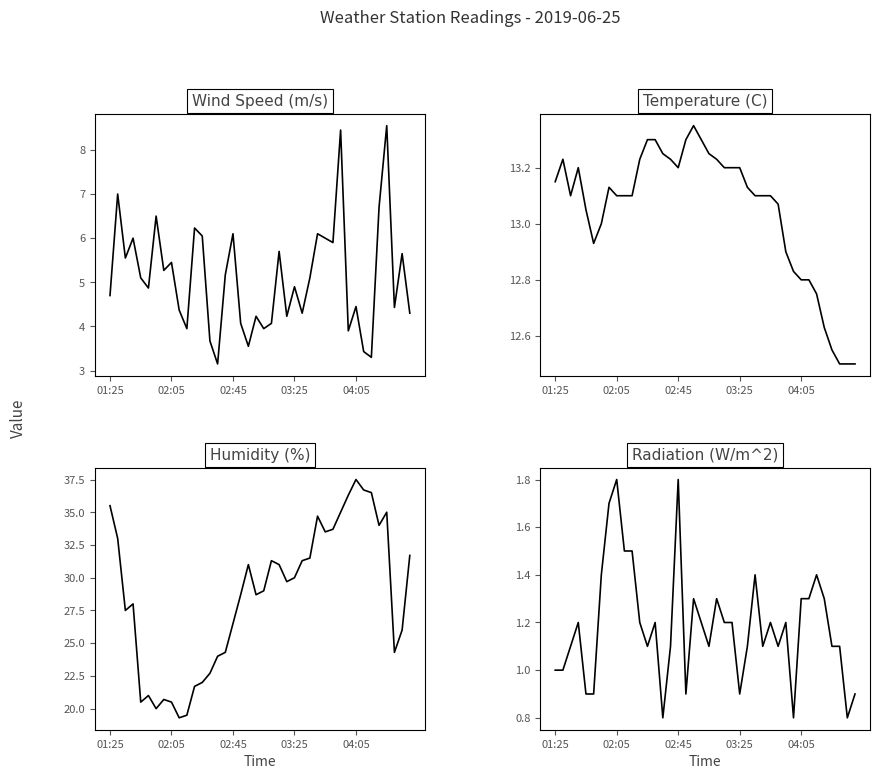

What is the difference between the second highest and second lowest values in the Radiation (W/m^2) series?

1.0